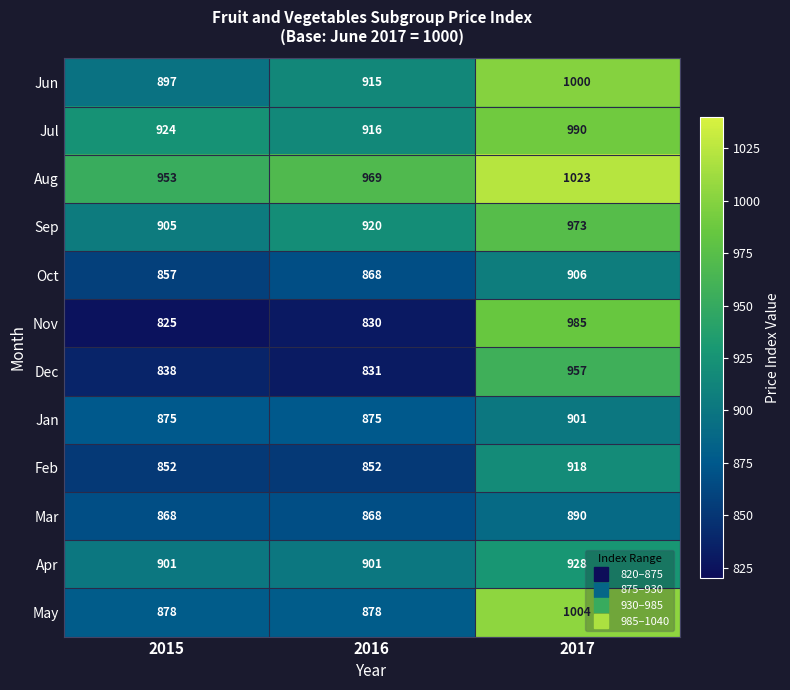

How many May values are between 878 and 1004?

3